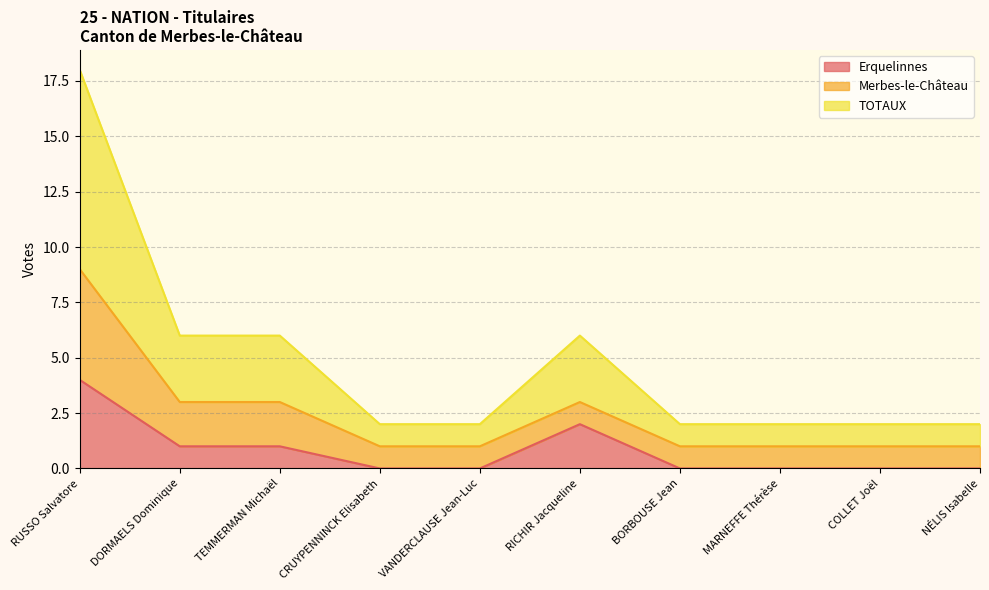

True or false: TOTAUX and Erquelinnes intersect in this chart.

False